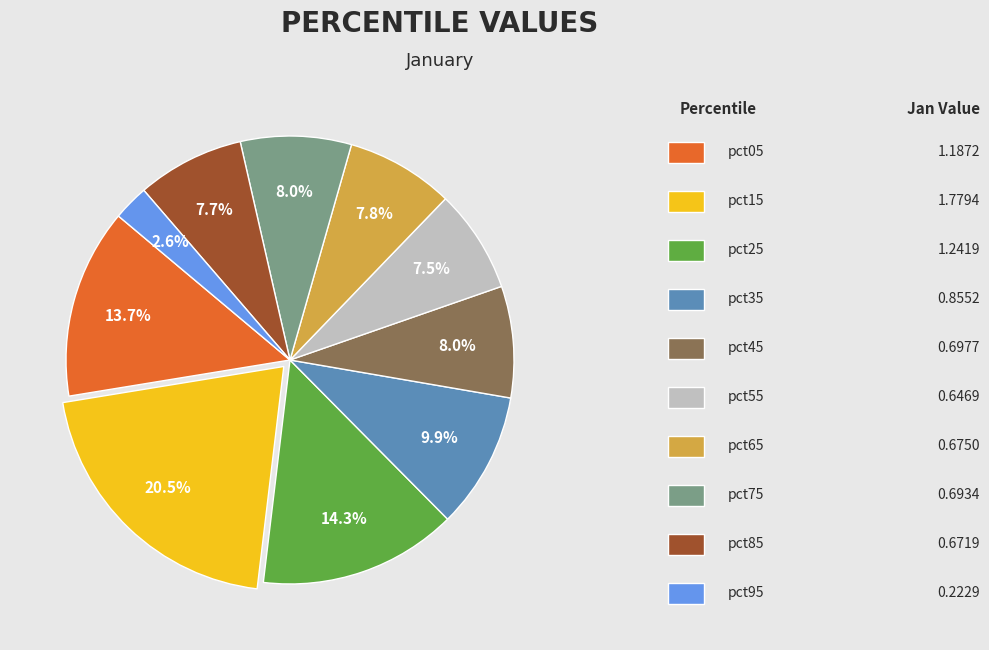

Is there a majority slice in this chart?

No